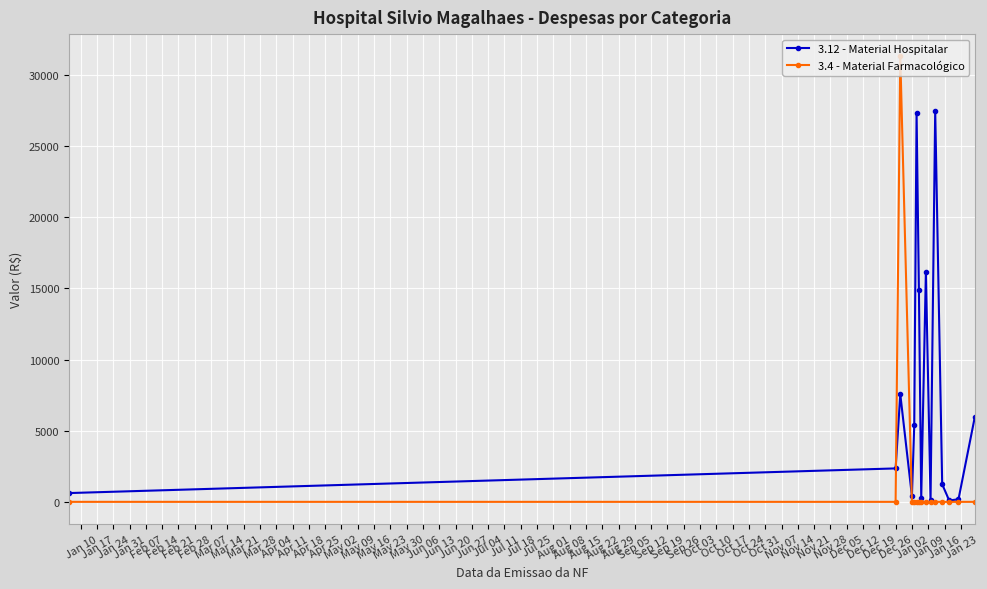

How many interior local peaks does the 3.12 - Material Hospitalar series have?

4